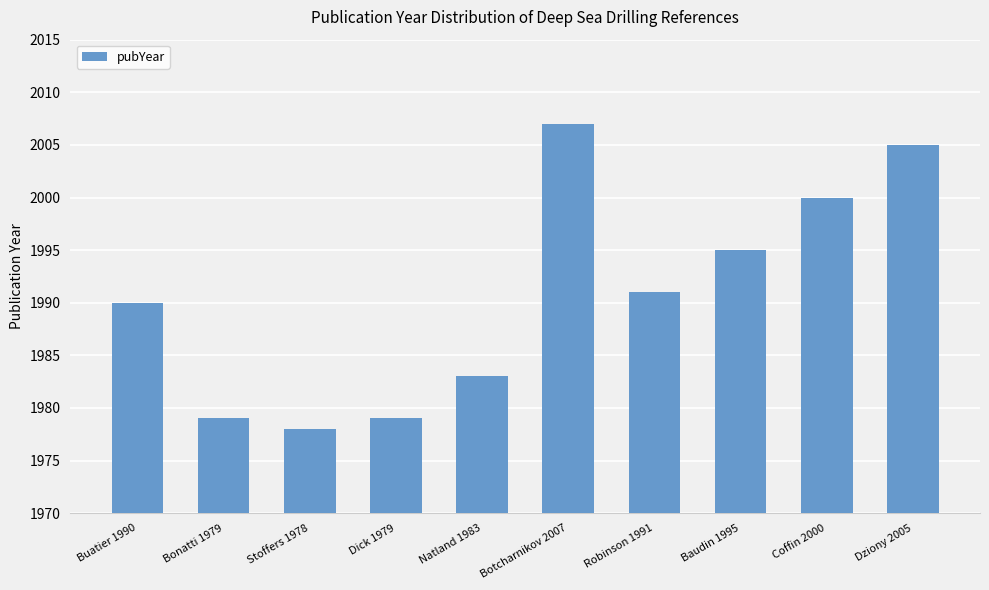

Reading left to right, extract all data points from this chart.

1990	1979	1978	1979	1983	2007	1991	1995	2000	2005